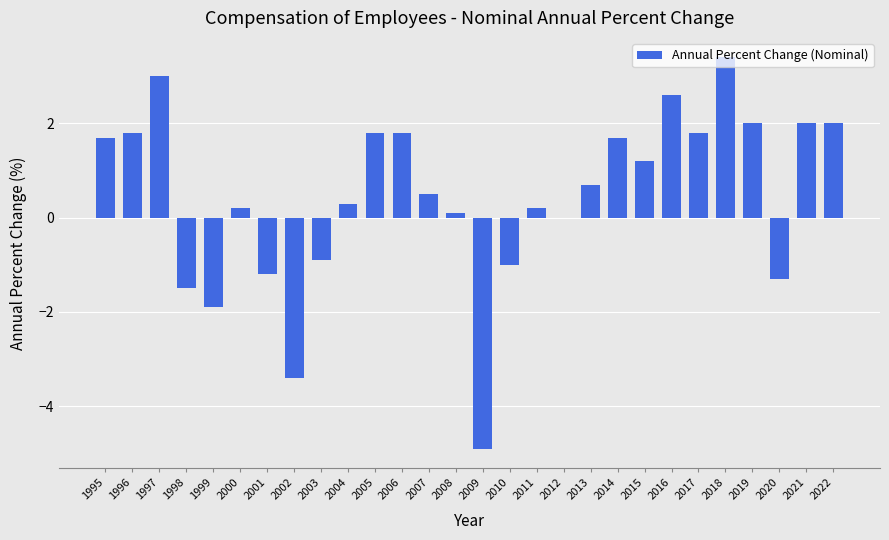

Reading left to right, transcribe all the data shown in this chart.

1995=1.7	1996=1.8	1997=3.0	1998=-1.5	1999=-1.9	2000=0.2	2001=-1.2	2002=-3.4	2003=-0.9	2004=0.3	2005=1.8	2006=1.8	2007=0.5	2008=0.1	2009=-4.9	2010=-1.0	2011=0.2	2012=0.0	2013=0.7	2014=1.7	2015=1.2	2016=2.6	2017=1.8	2018=3.4	2019=2.0	2020=-1.3	2021=2.0	2022=2.0